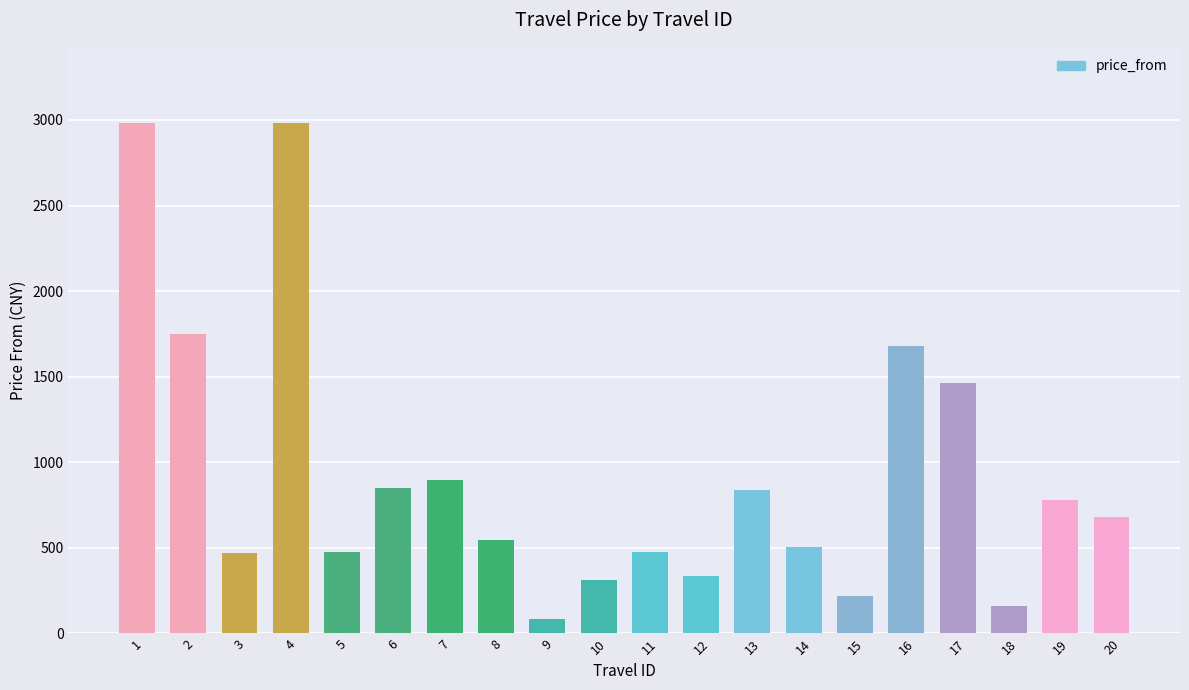

How many bars are there in total?

20